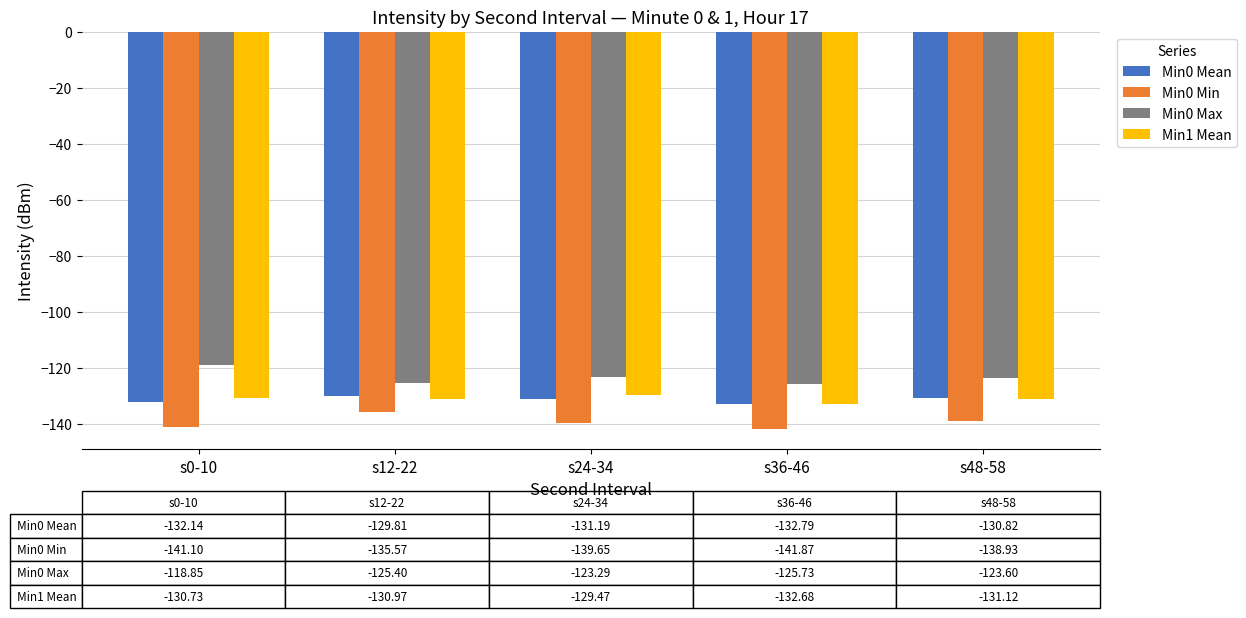

What is the total value across all series at s12-22?

-521.7